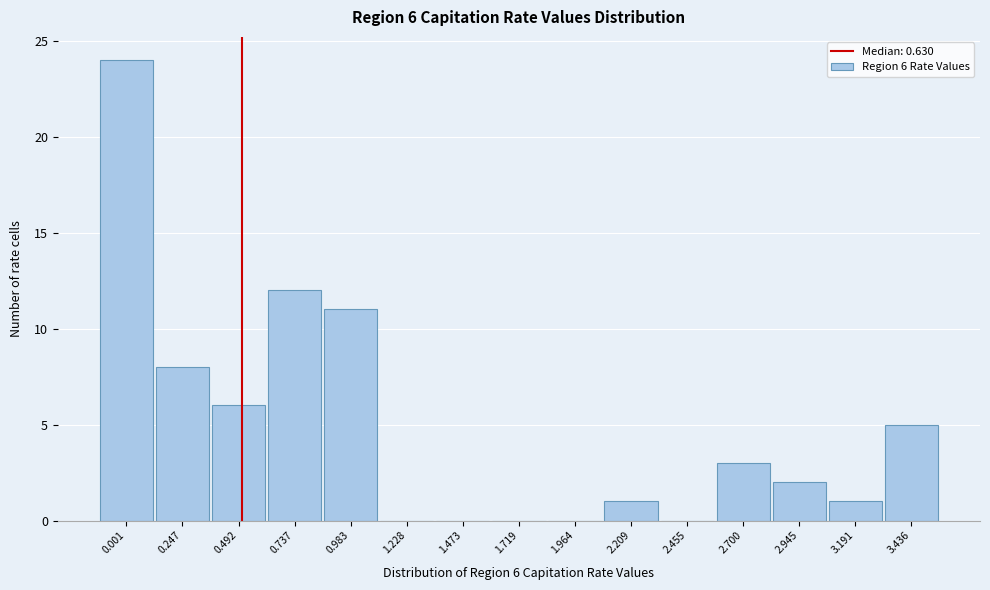

Reading left to right, what are all the values shown in this chart?

0.001=24	0.247=8	0.492=6	0.737=12	0.983=11	1.228=0	1.473=0	1.719=0	1.964=0	2.209=1	2.455=0	2.700=3	2.945=2	3.191=1	3.436=5